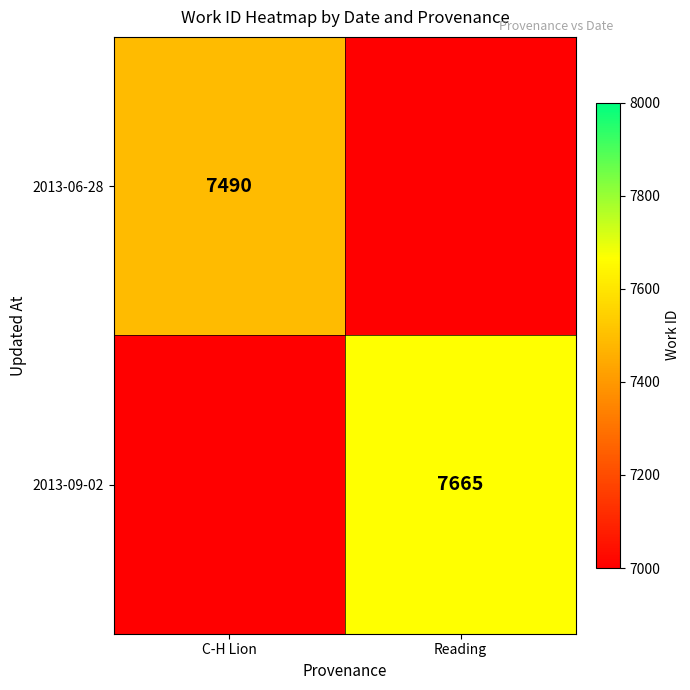

True or false: 2013-09-02 has a value of 7665 at Reading.

True